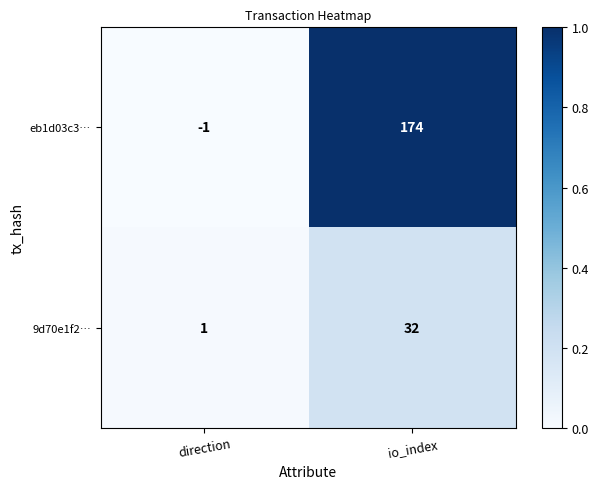

At io_index, list the series in order from largest to smallest.

eb1d03c3…, 9d70e1f2…